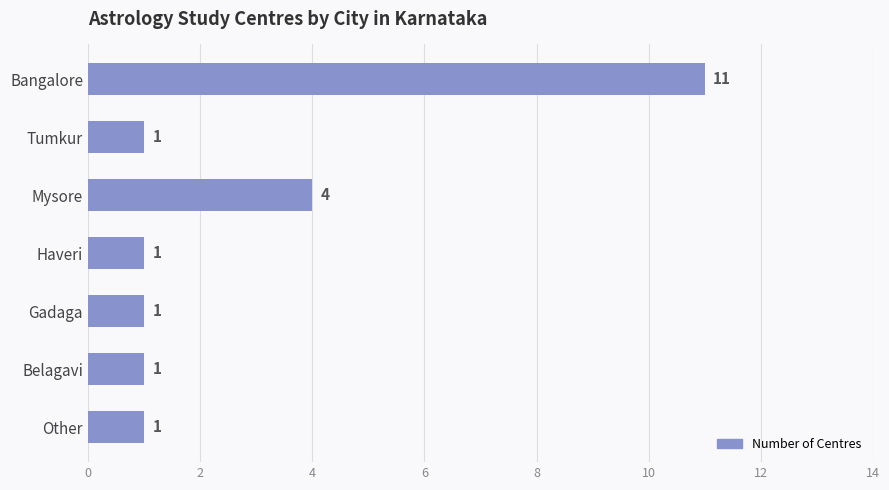

What is the average value?

3